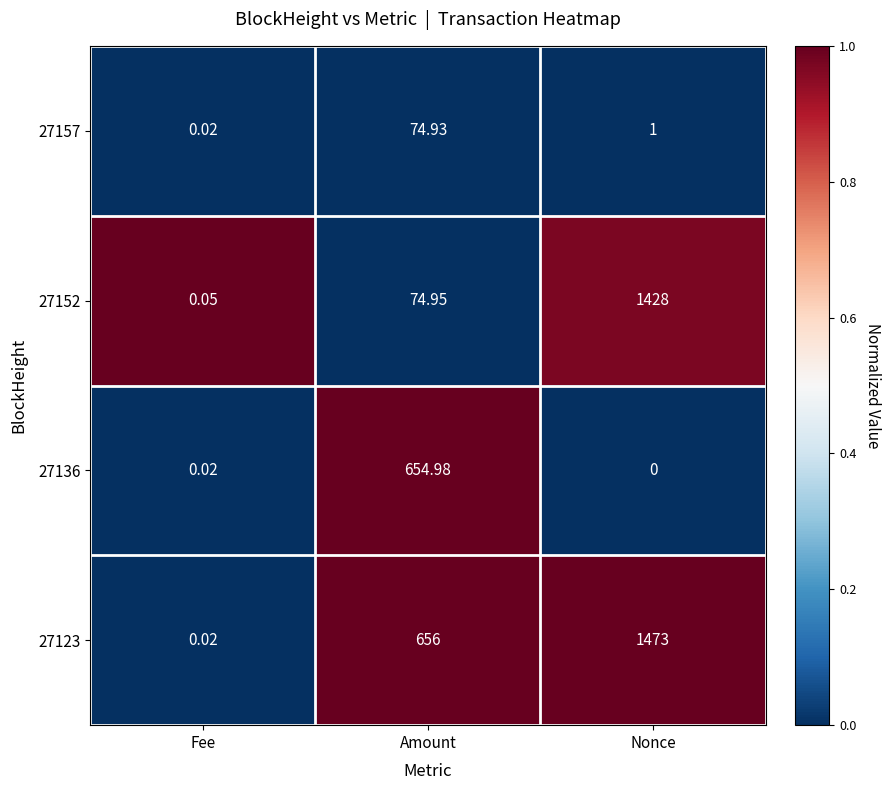

Which category has the lowest value across all series?

Nonce